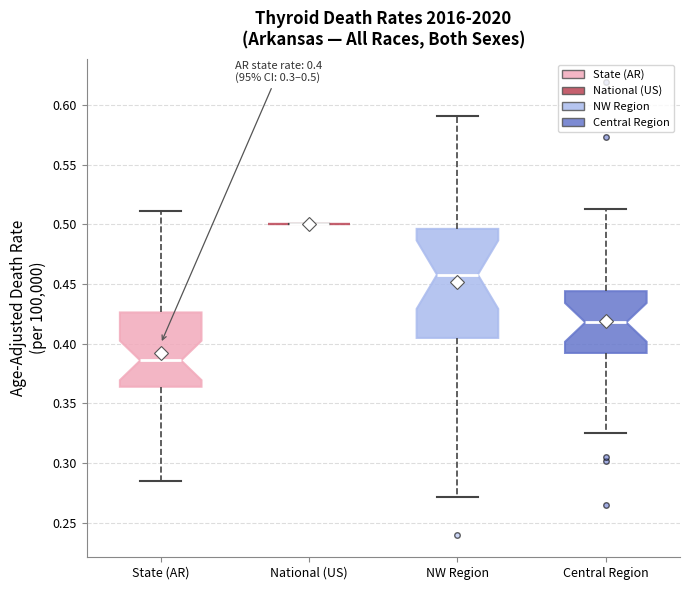

Which box is the tallest, from its lower edge to its upper edge?

NW Region